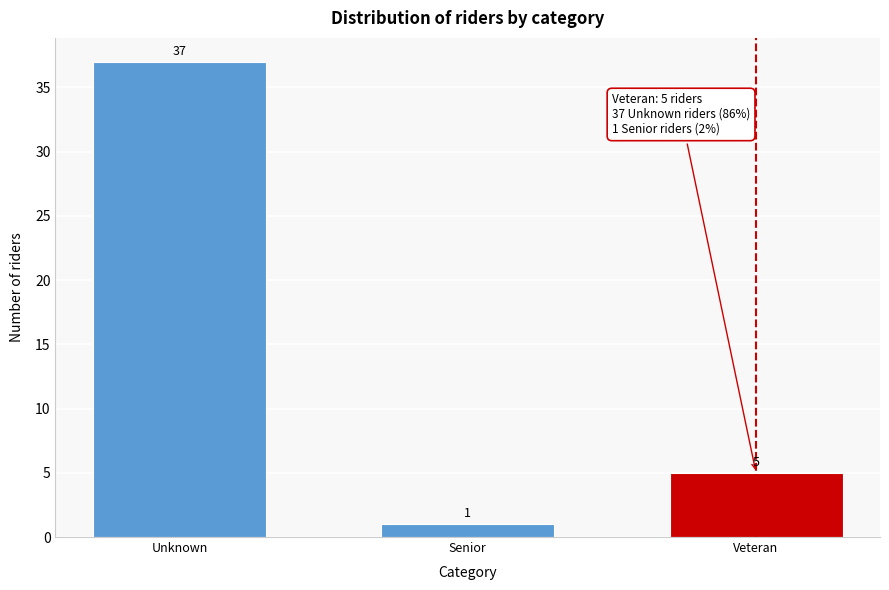

Reading left to right, what are all the values shown in this chart?

Unknown=37	Senior=1	Veteran=5